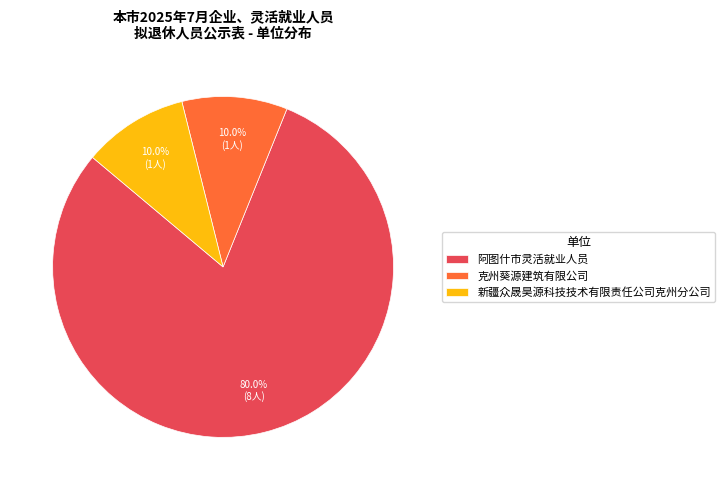

Between 阿图什市灵活就业人员 and 新疆众晟昊源科技技术有限责任公司克州分公司, which is larger?

阿图什市灵活就业人员